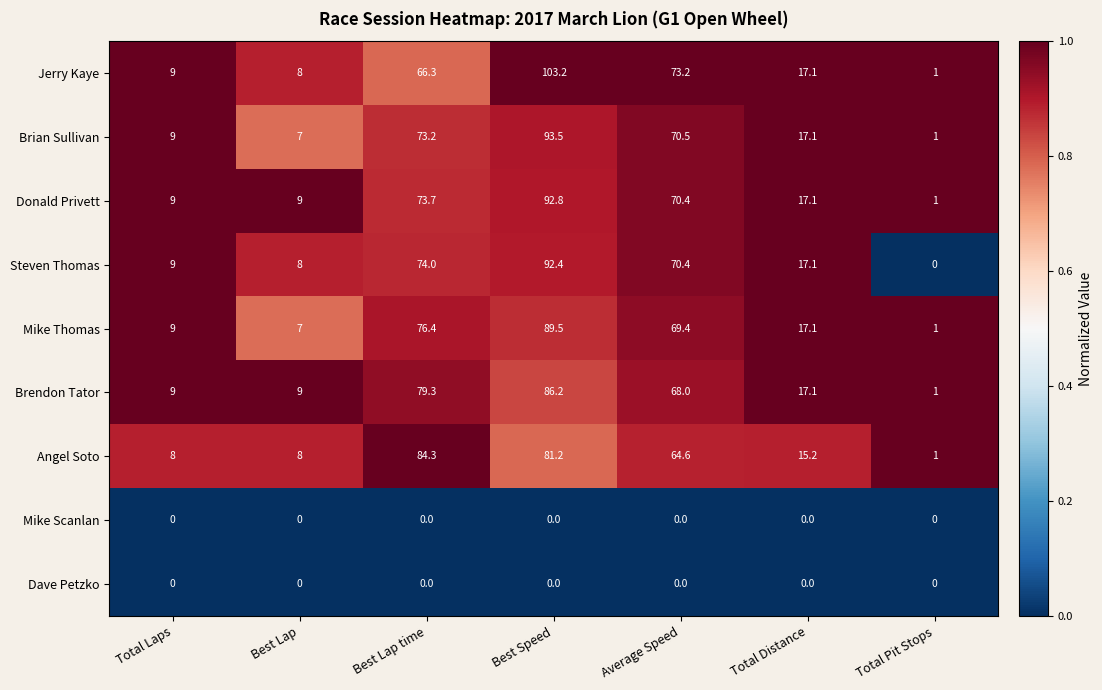

Which series has the widest spread of values?

Jerry Kaye